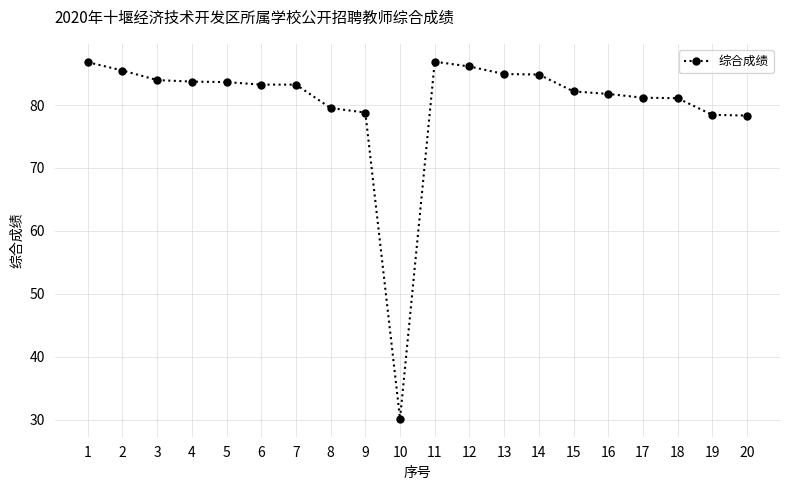

What is the value of the 16th point from the left?

81.8